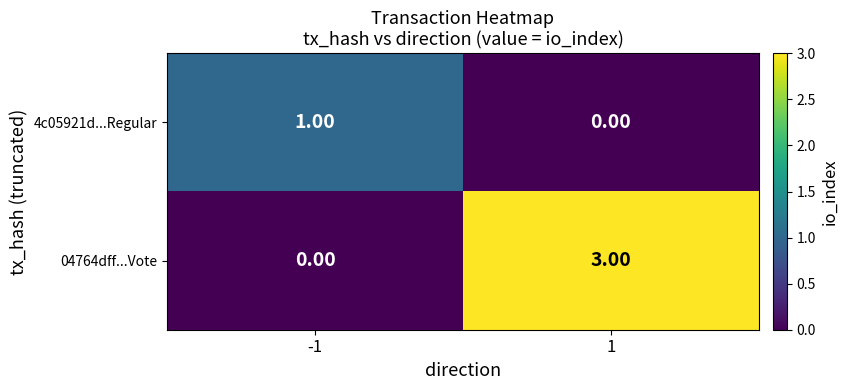

What is the sum of the 04764dff...Vote values at -1 and 1?

3